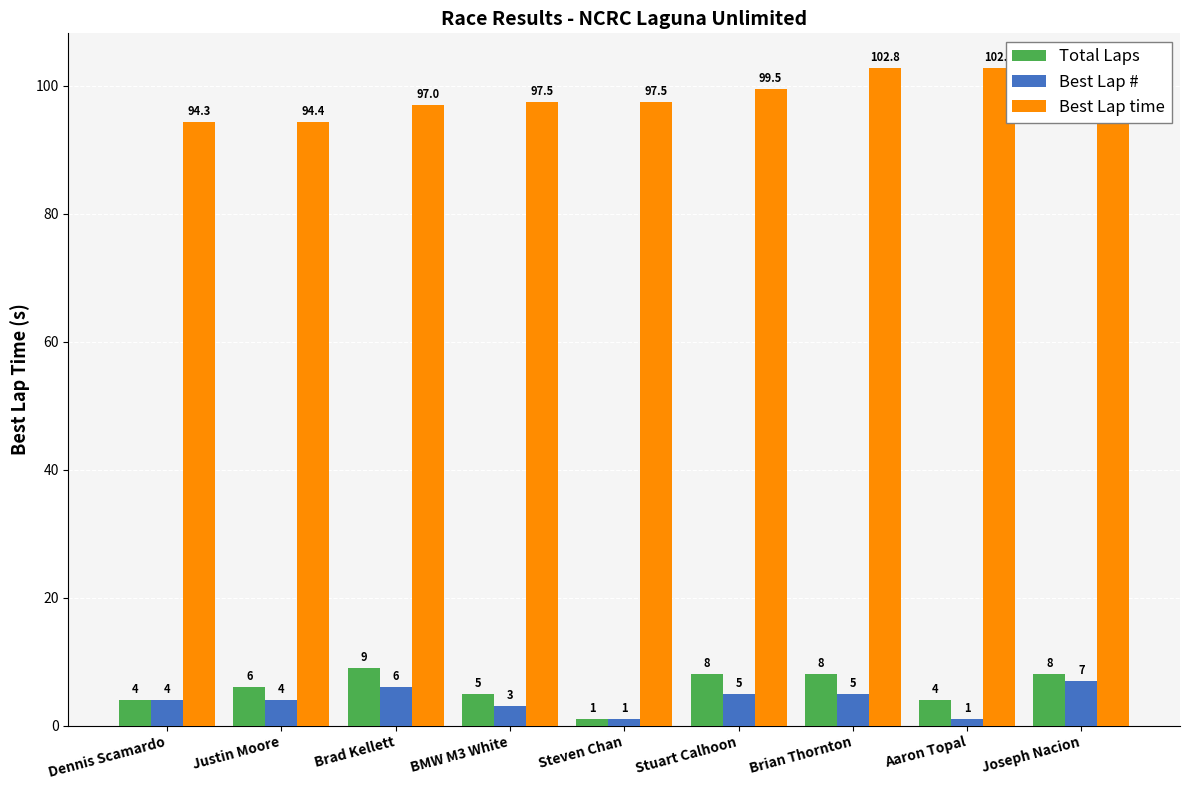

Between Brian Thornton and Steven Chan, which is larger?

Brian Thornton